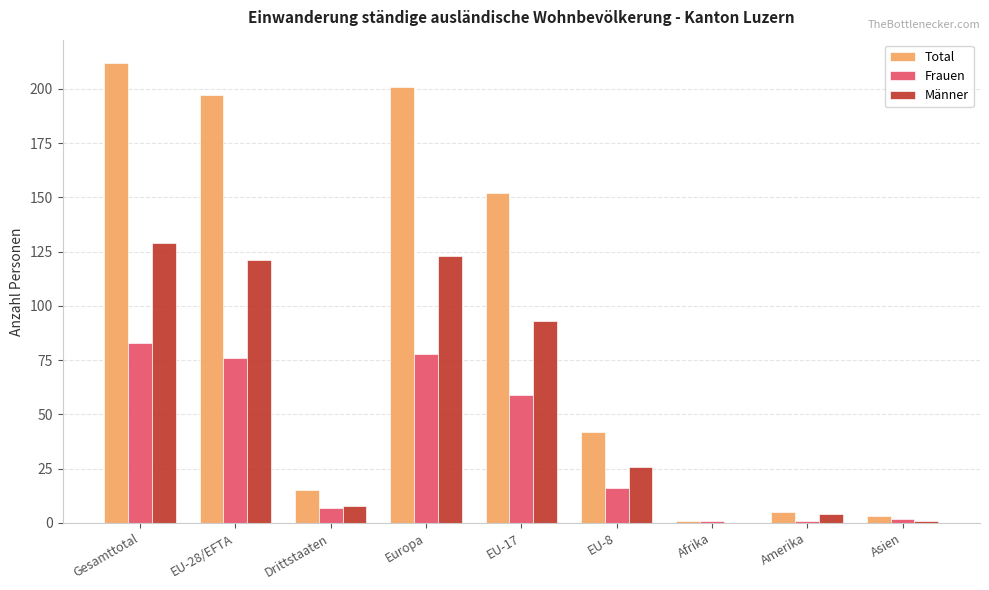

Between Gesamttotal and Afrika, which series saw the biggest shift?

Total